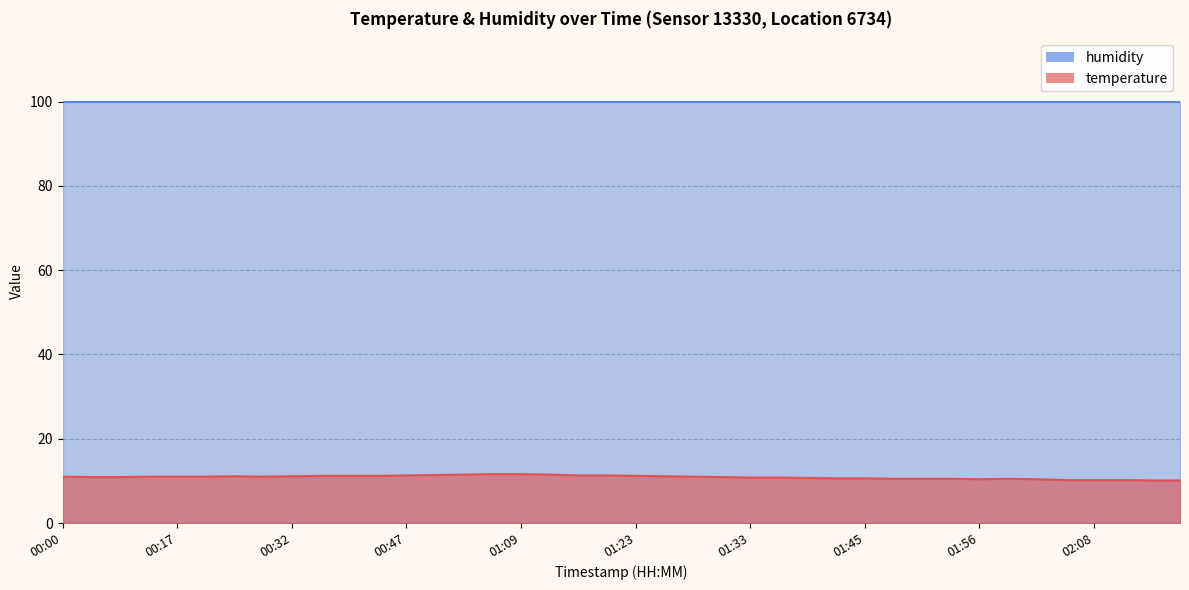

List the labels in order of value, smallest first.

02:21, 02:24, 02:06, 02:08, 02:10, 01:56, 02:01, 01:48, 01:51, 01:53, 01:58, 01:43, 01:45, 01:41, 01:33, 01:36, 00:05, 00:09, 01:31, 00:00, 00:12, 00:17, 00:19, 00:29, 01:28, 00:24, 00:32, 01:26, 00:39, 00:42, 00:44, 01:23, 00:47, 01:16, 01:21, 00:49, 01:01, 01:11, 01:04, 01:09